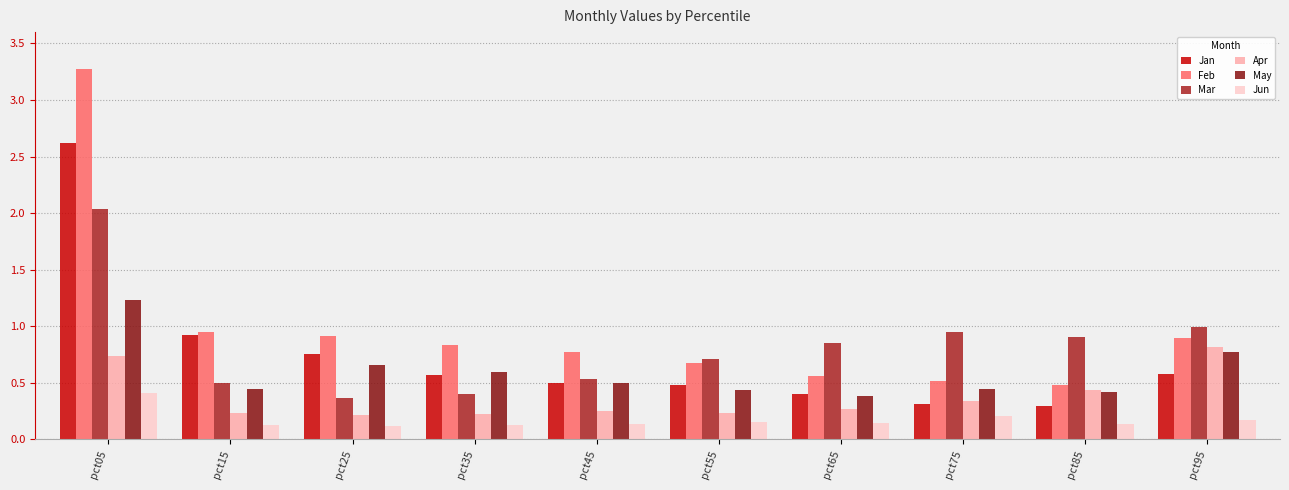

At which category is the sum across all series the highest?

pct05